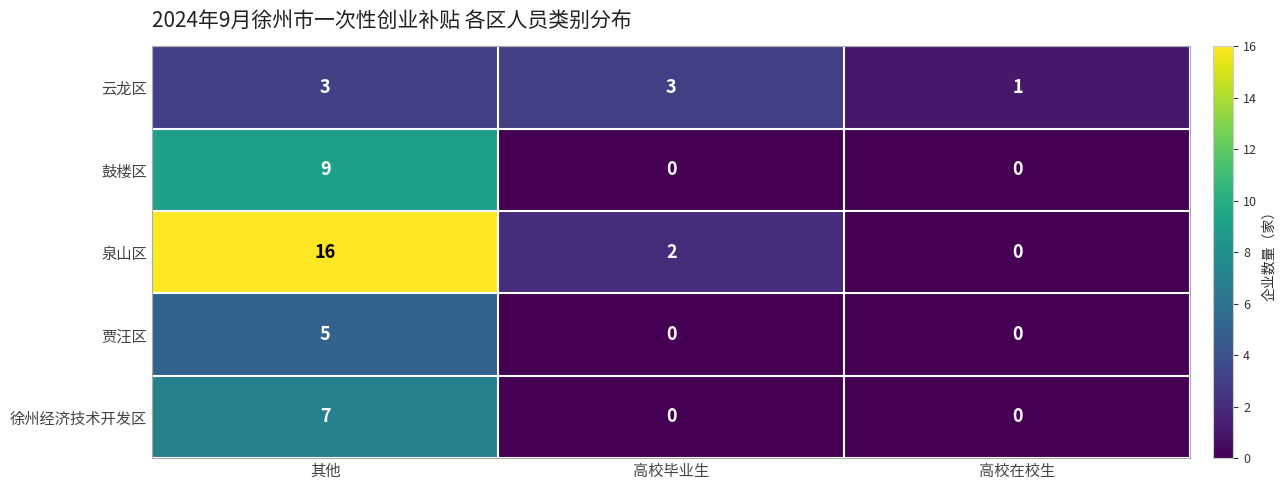

What is the greatest value displayed?

16